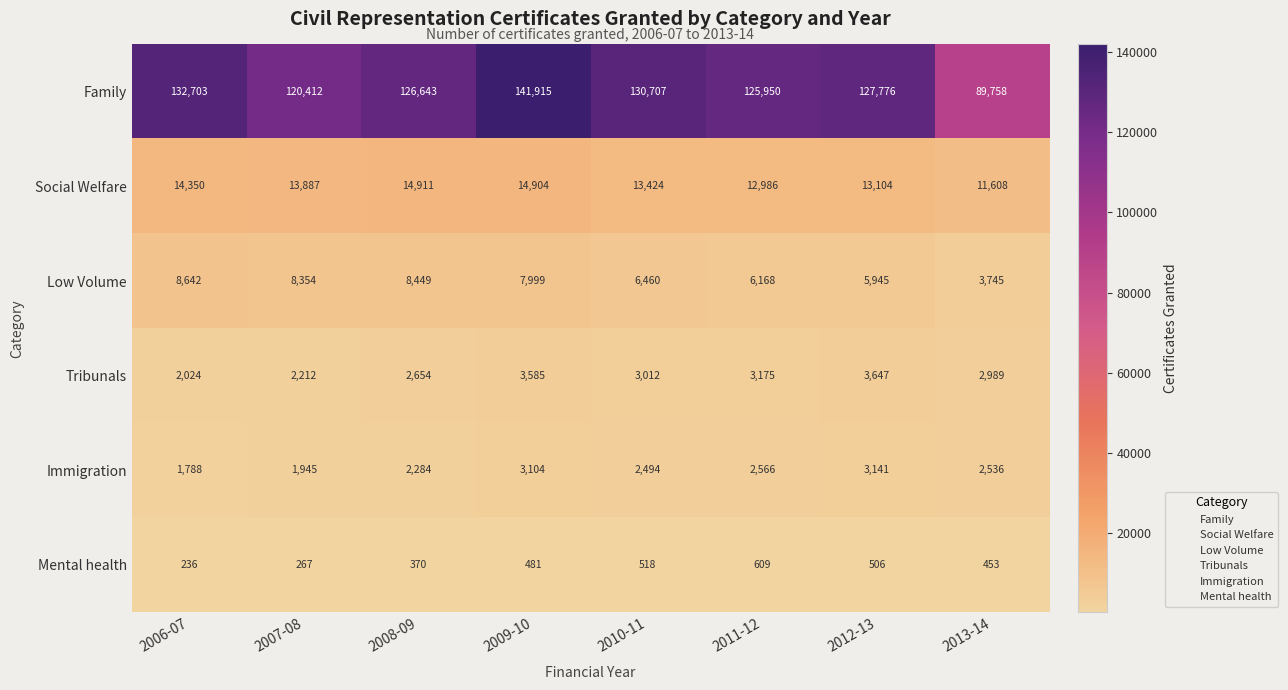

True or false: Tribunals has a value of 3647 at 2012-13.

True